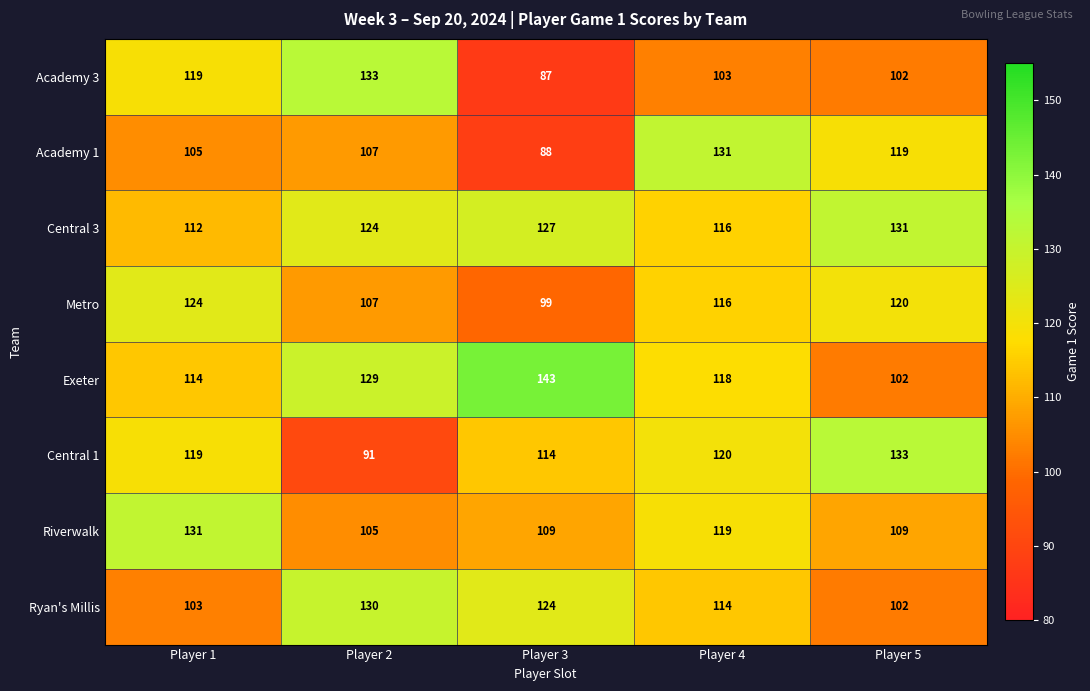

What is the difference between the highest and lowest values at Player 3?

56